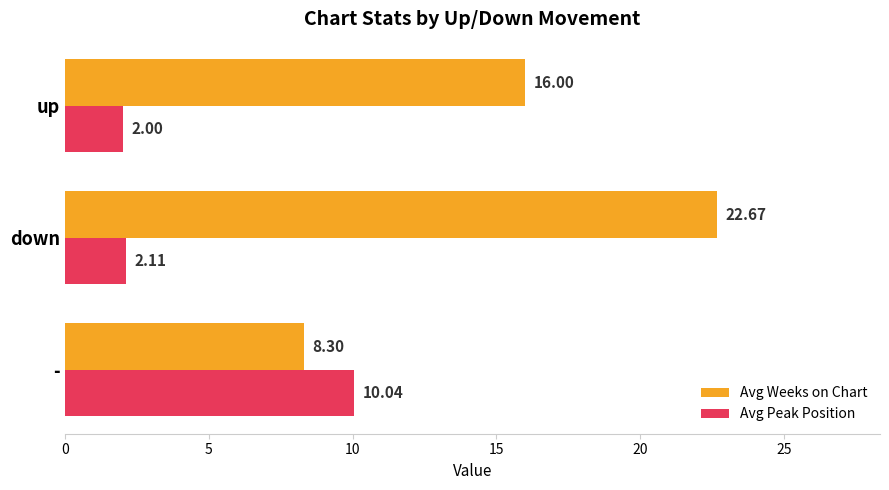

What is the difference between the maximum and minimum values in the Avg Weeks on Chart series?

14.4